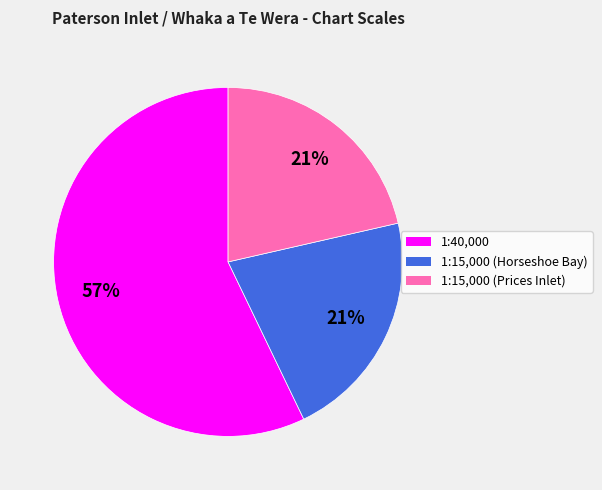

Approximately how many times larger is the value at 1:40,000 compared to 1:15,000 (Horseshoe Bay)?

2.7